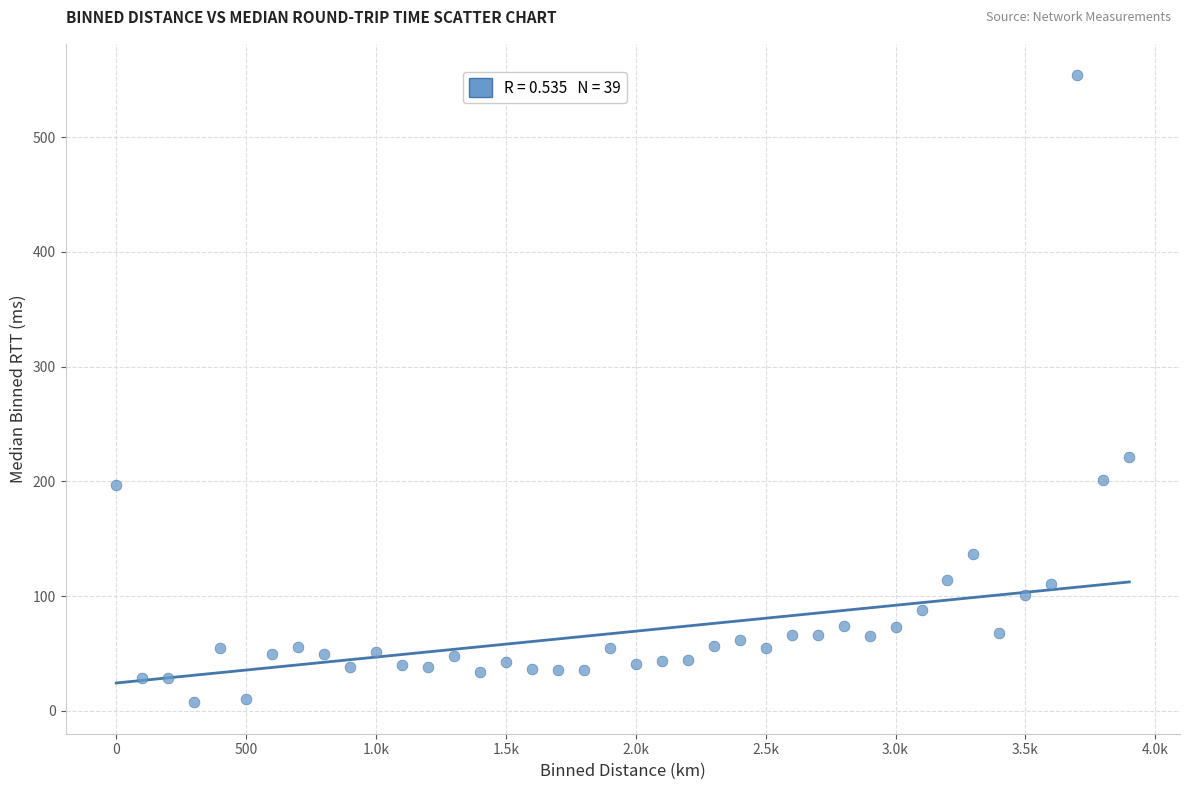

What Y value in the scatter plot is closest to 280?

221.5